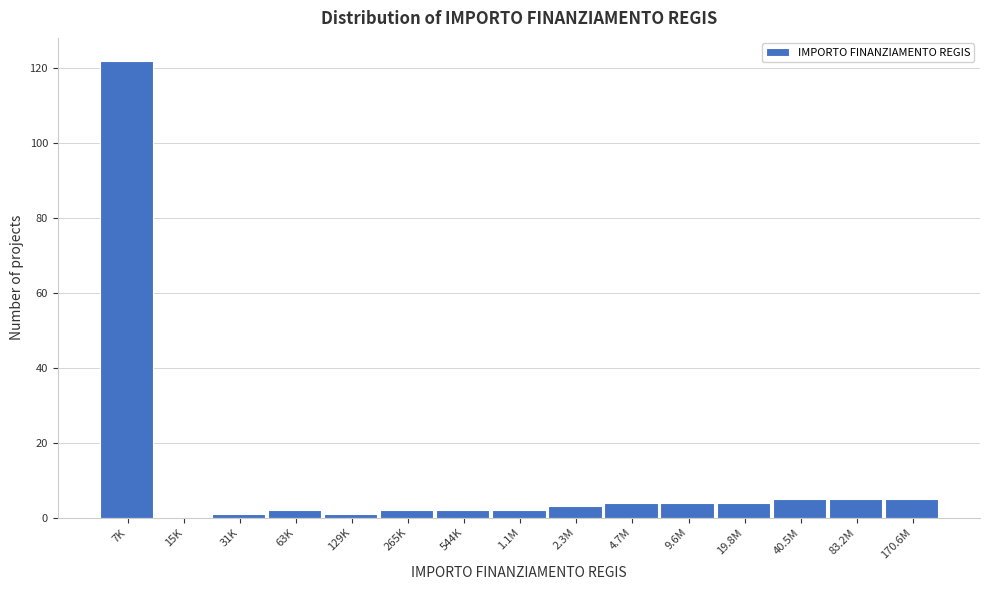

Reading left to right, what are all the values shown in this chart?

7K=122	15K=0	31K=1	63K=2	129K=1	265K=2	544K=2	1.1M=2	2.3M=3	4.7M=4	9.6M=4	19.8M=4	40.5M=5	83.2M=5	170.6M=5